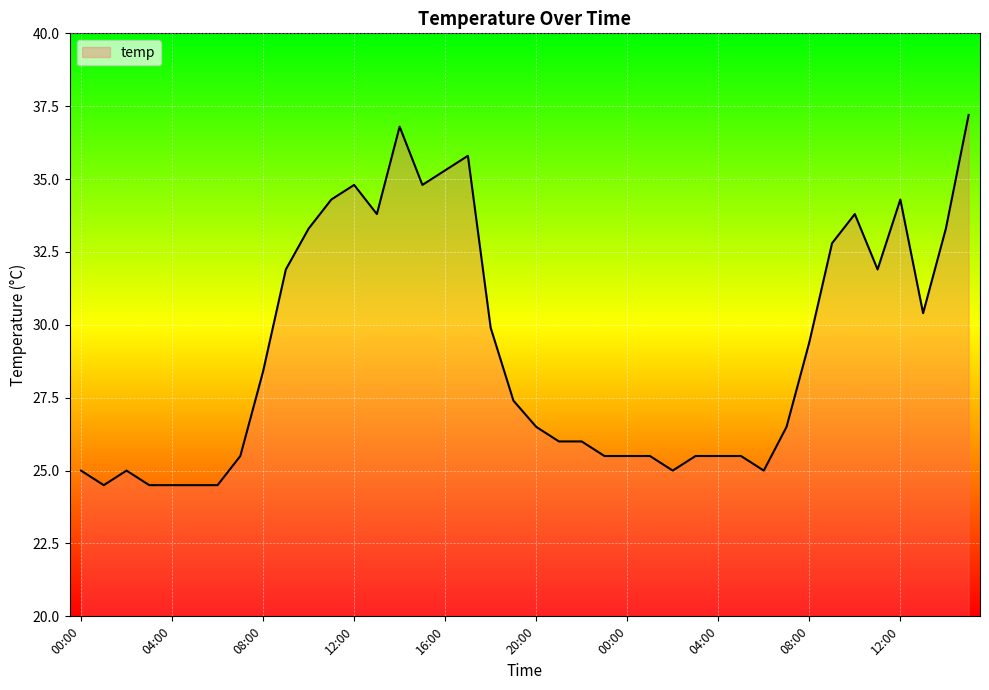

What is the smallest value displayed?

24.5